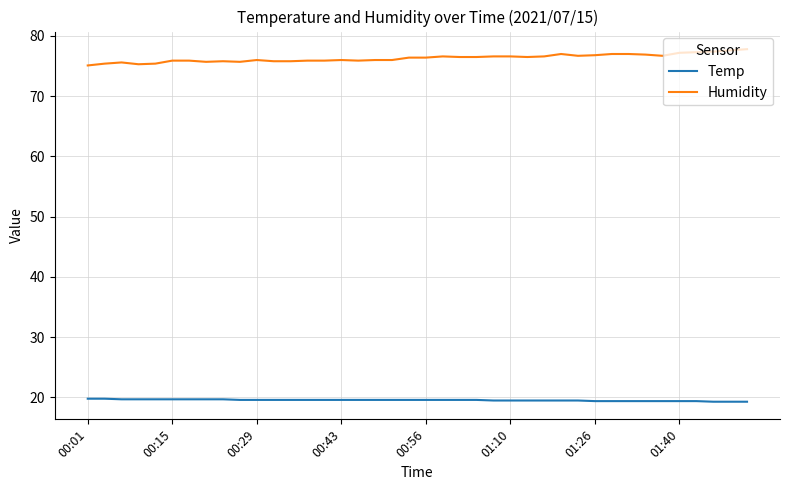

True or false: Temp and Humidity intersect in this chart.

False